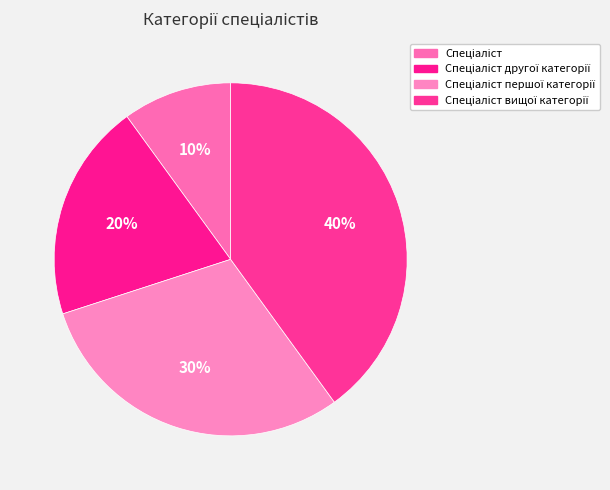

To the nearest percent, what is the difference between the largest and smallest slice percentages?

30%